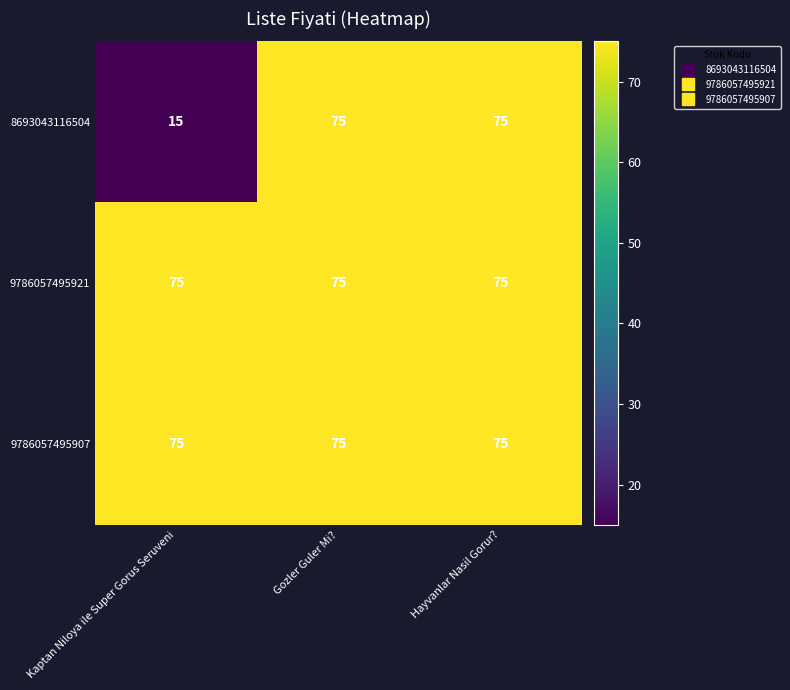

What is the total value across all series at Gozler Guler Mi??

225